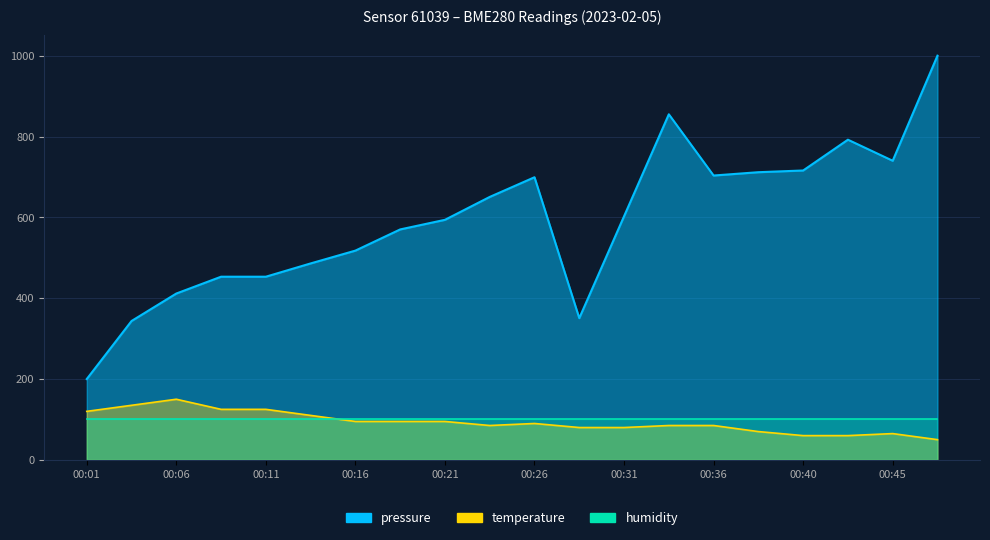

How many categories are shown in the chart?

20